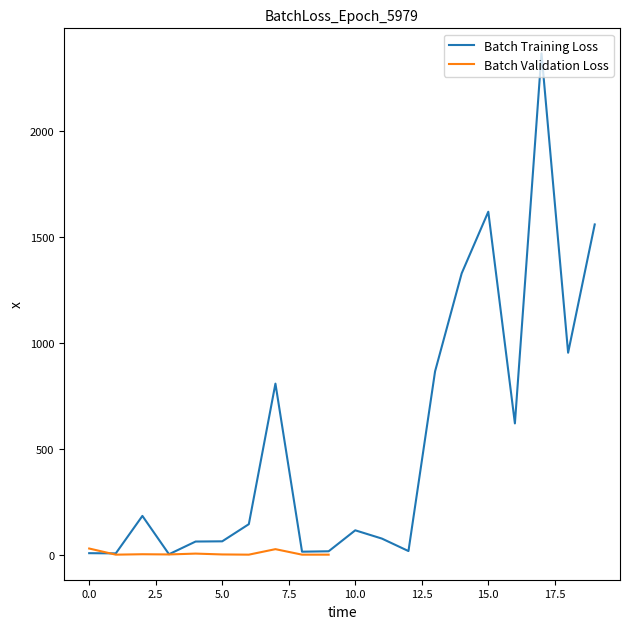

What is the smallest value displayed?

2